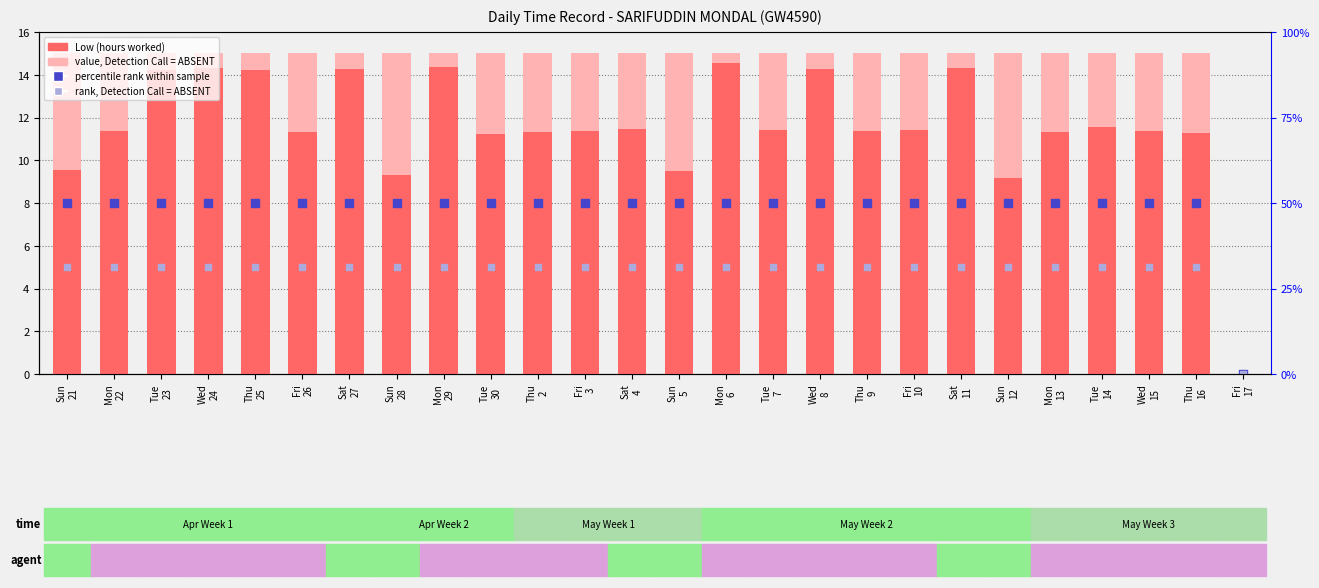

Is the value of rank, Detection Call = ABSENT at Wed
8 greater than the value of percentile rank within the sample at Mon
13?

No